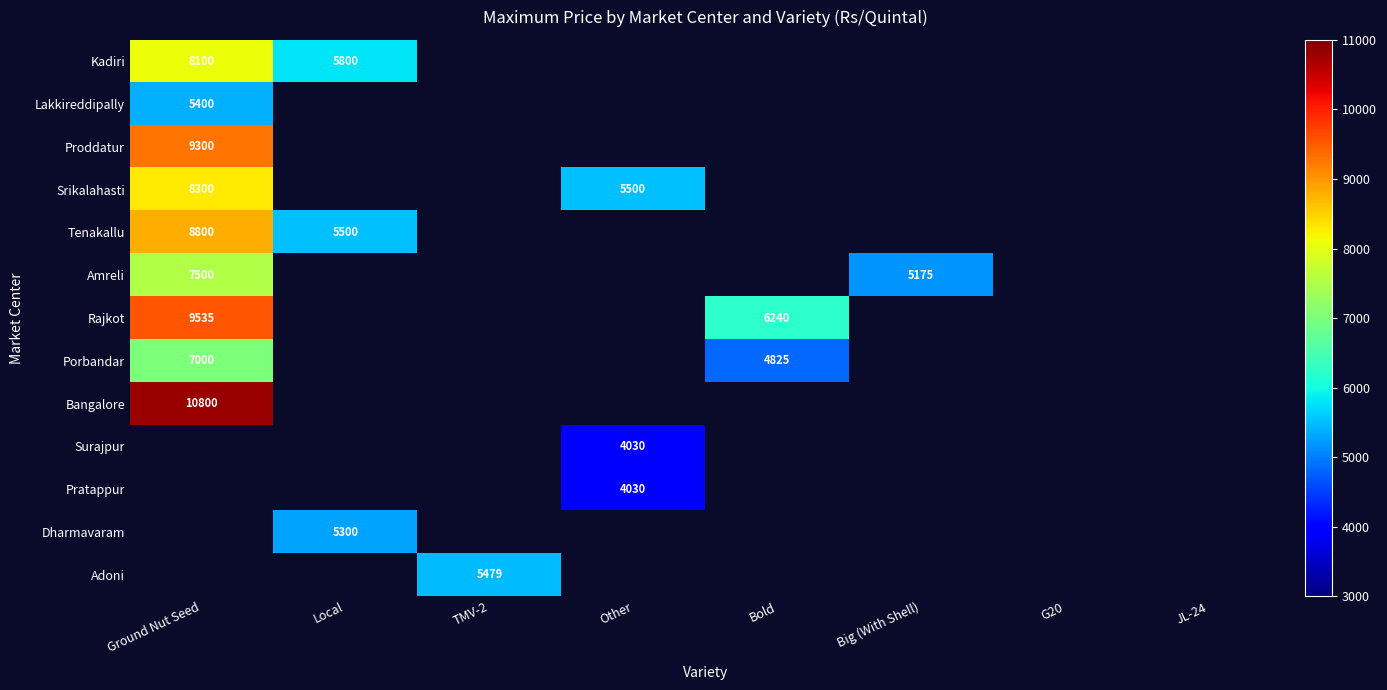

Count the number of data series in this chart.

13